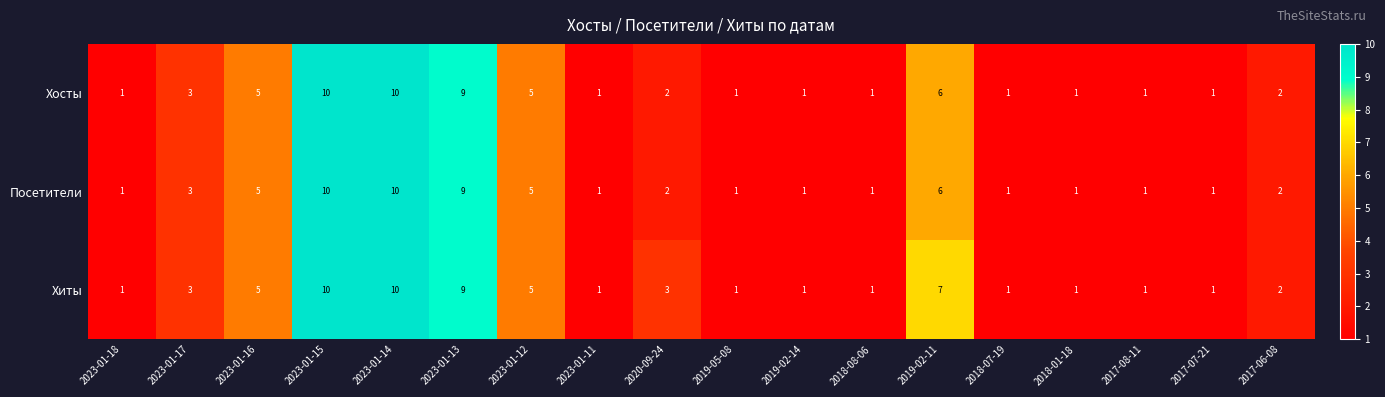

What is the difference between the highest and lowest values at 2020-09-24?

1